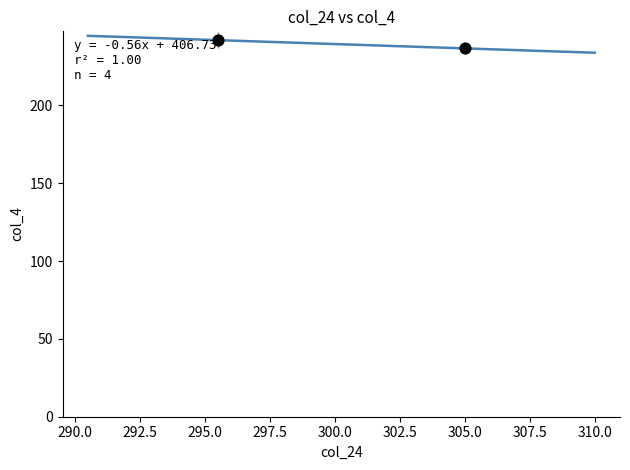

What is the range of X values (max minus min)?

9.5